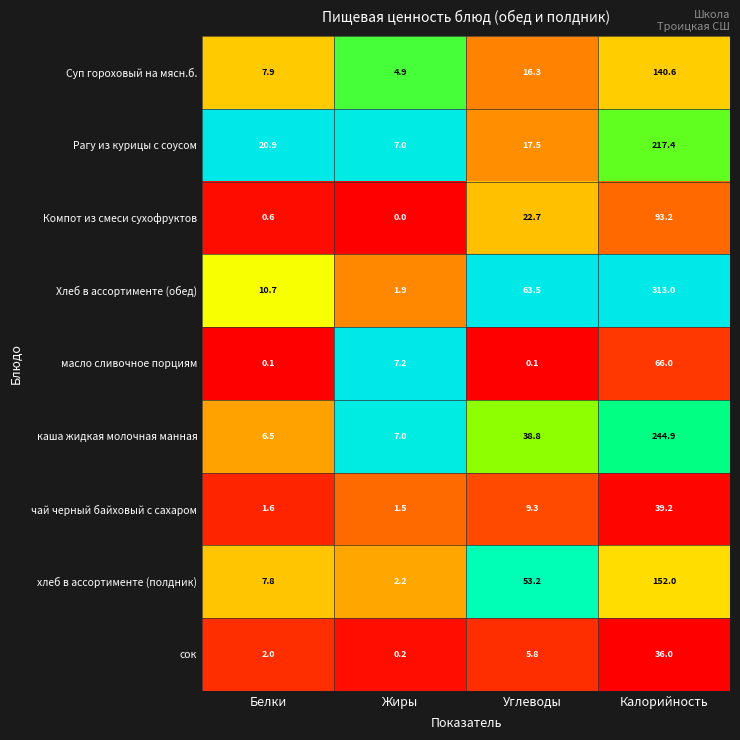

What is the difference between the maximum and minimum values in the каша жидкая молочная манная series?

238.4